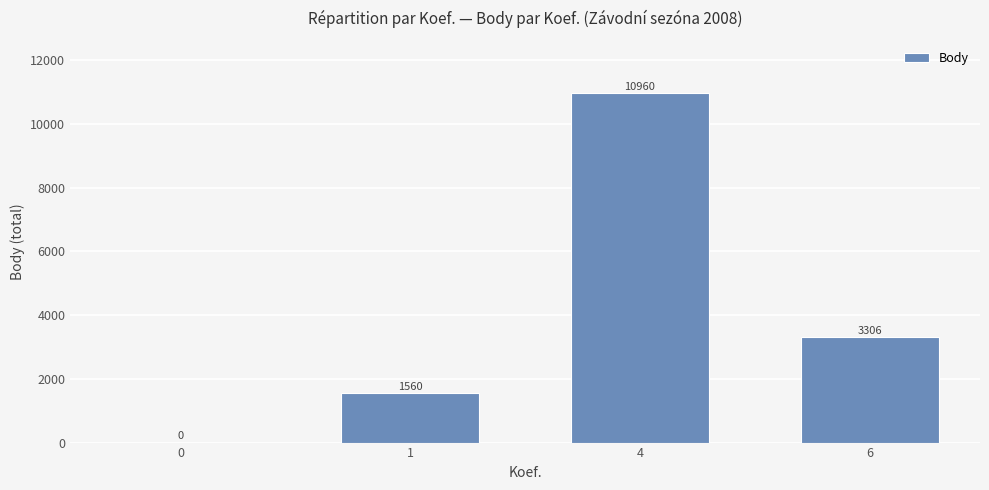

What is the sum of the values at 0 and 1?

1560